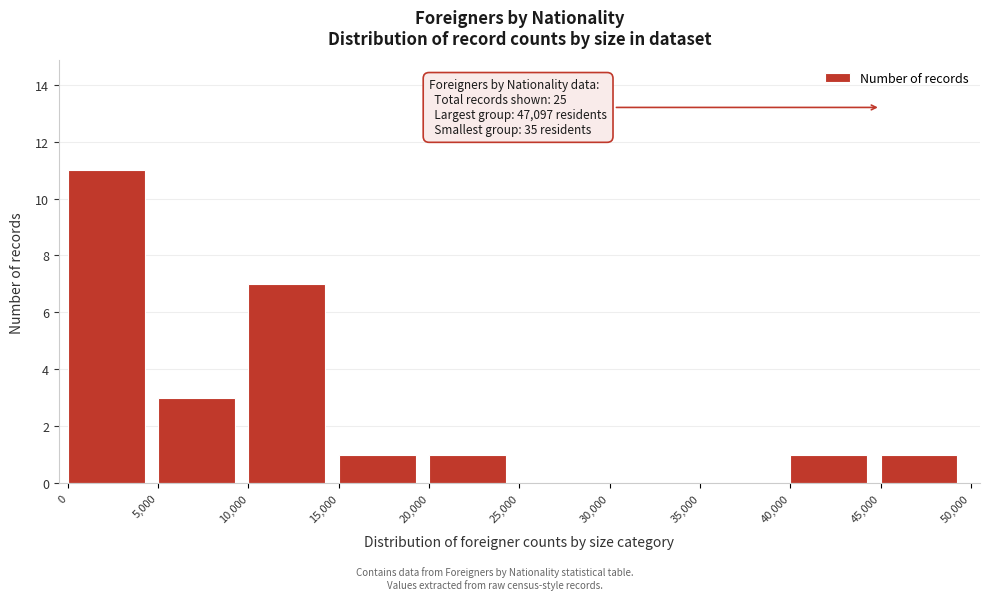

Which range on the x-axis has the tallest bar?

0 to 5,000